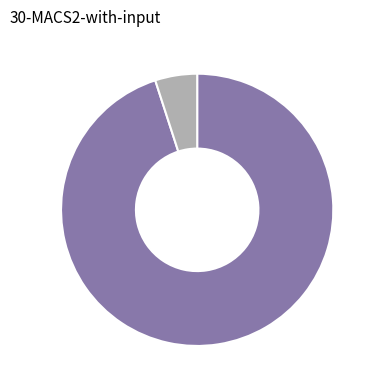

Is there a majority slice in this chart?

Yes